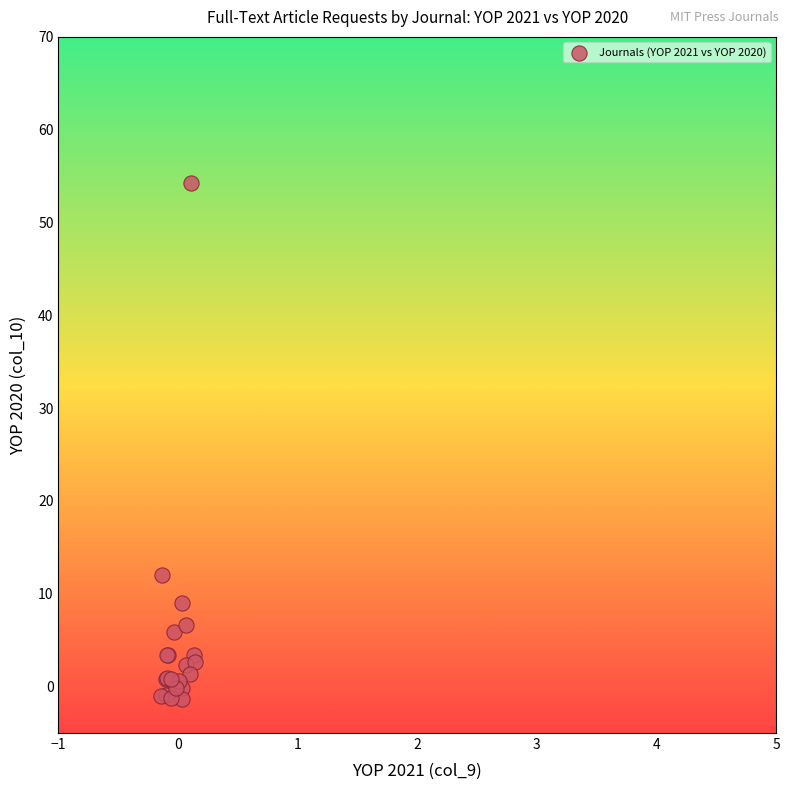

What Y value in the scatter plot is closest to 26?

12.0